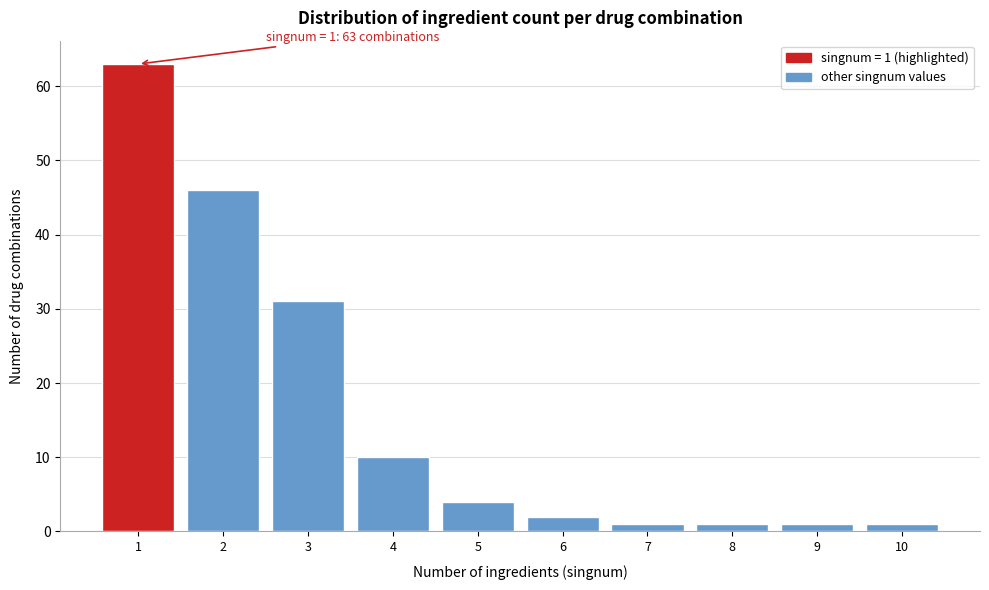

Reading left to right, list all the values displayed in this chart.

63	46	31	10	4	2	1	1	1	1